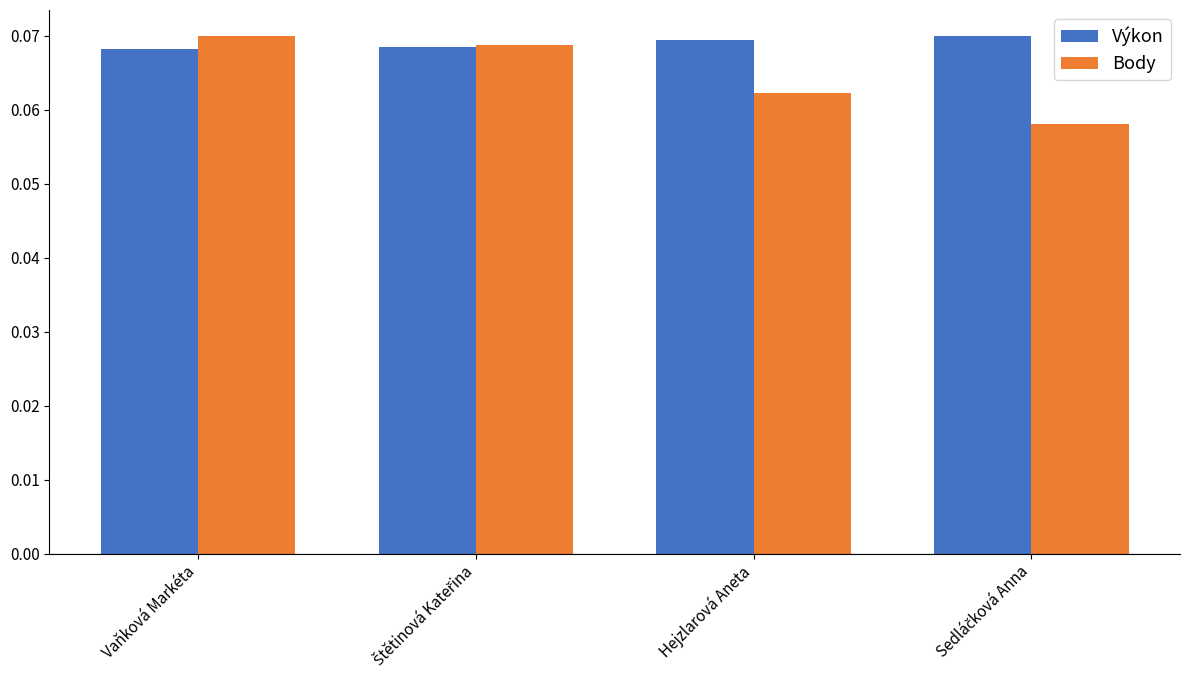

Between Vaňková Markéta and Hejzlarová Aneta, which series saw the biggest shift?

Body